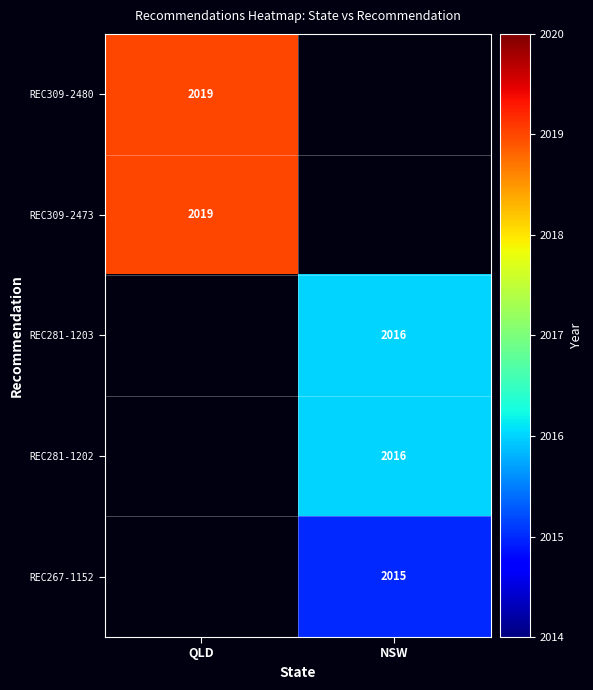

The value of REC267-1152 at NSW is 2015. True or false?

True